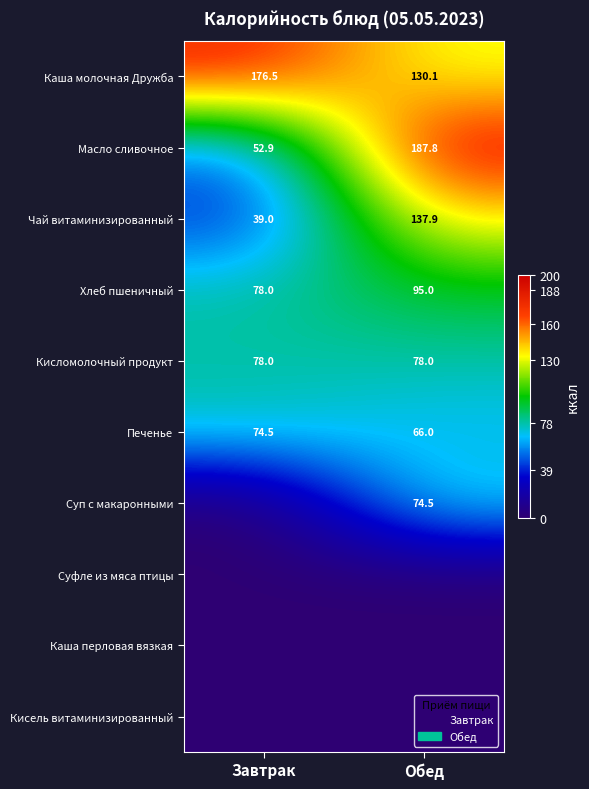

Count the Хлеб пшеничный values in the range 78 to 95.

2